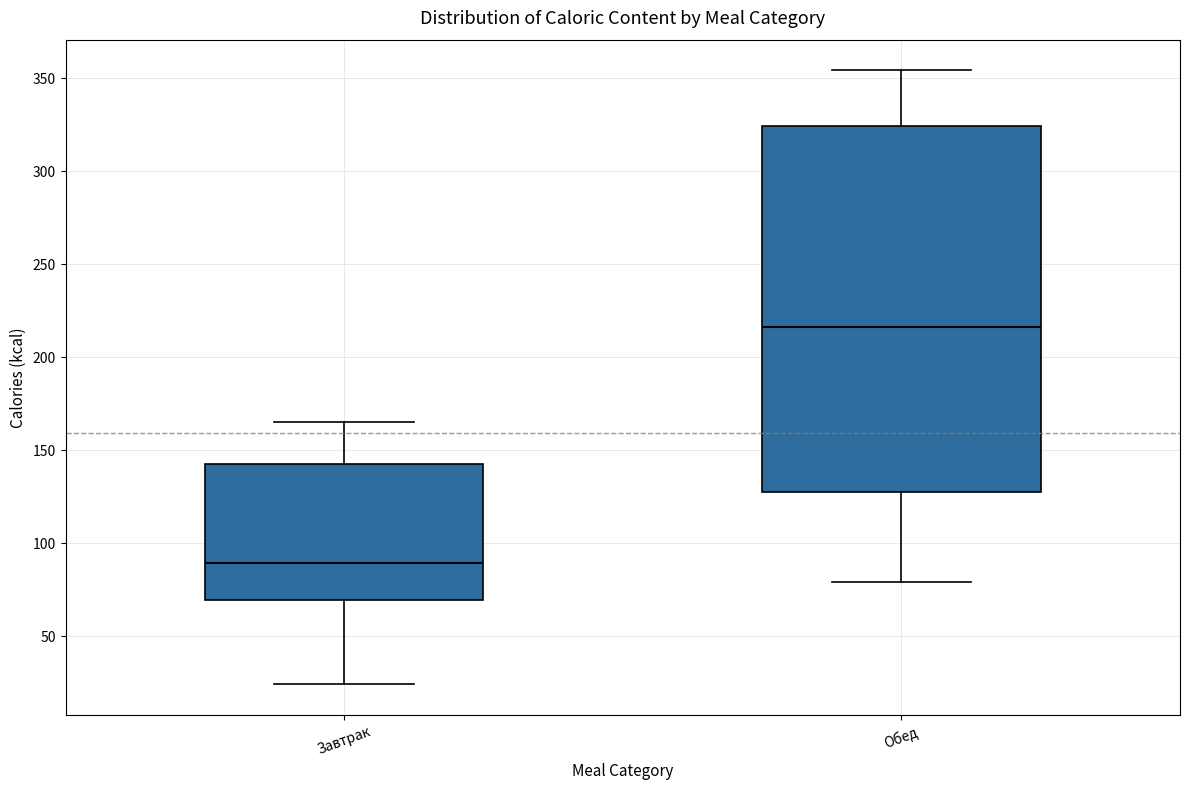

Where does the median line of the box for Завтрак sit on the y-axis? The values are not printed on the chart, so give them approximately, as read against the axis.

90